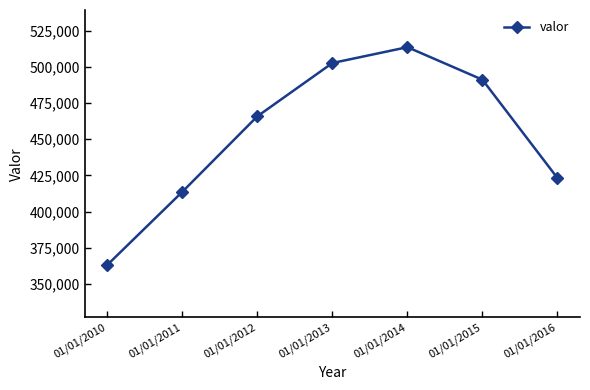

Reading right to left, transcribe all the data shown in this chart.

423172	491132	513627	502678	465861	413696	363178